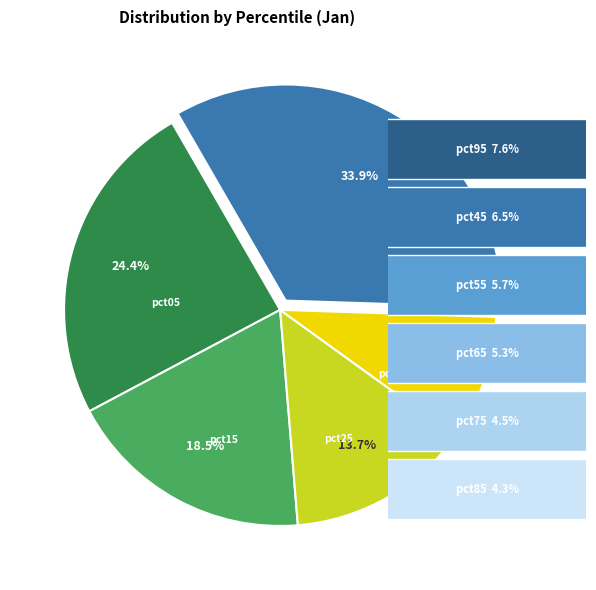

Is there any slice that represents more than half of the pie?

No